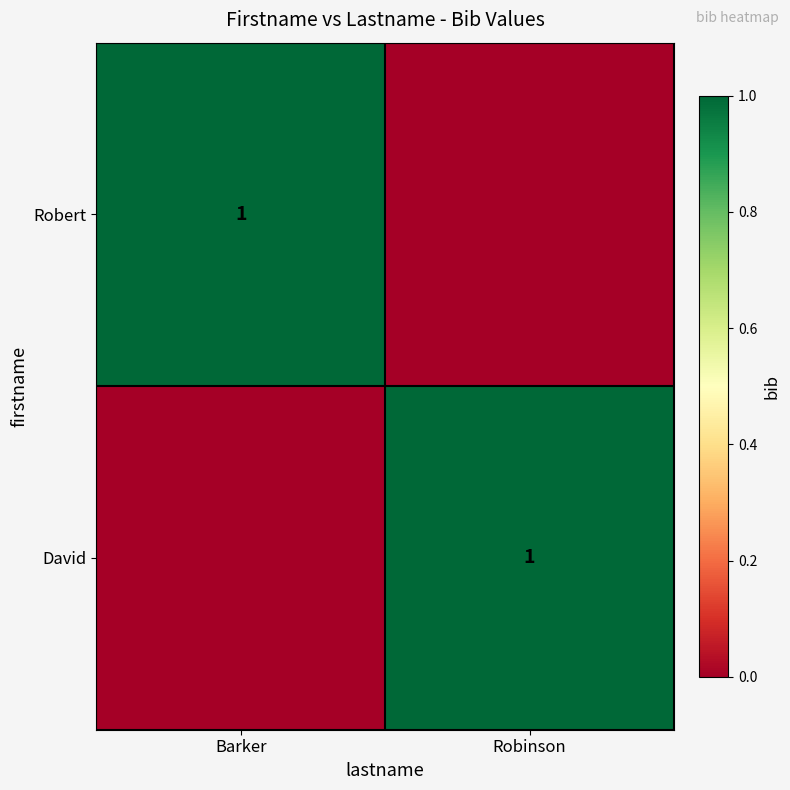

What is the maximum value shown in the chart?

1